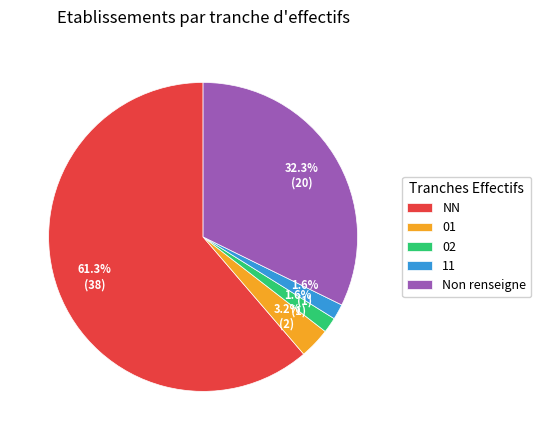

Count the number of slices in the pie.

5